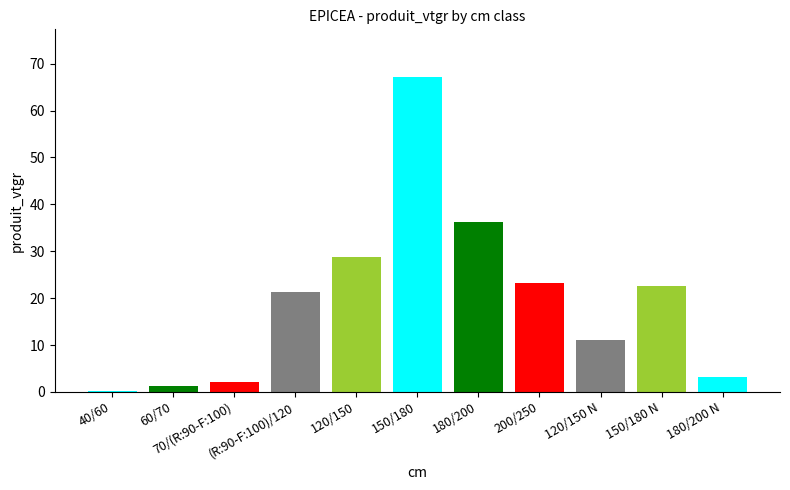

What is the average value?

19.8